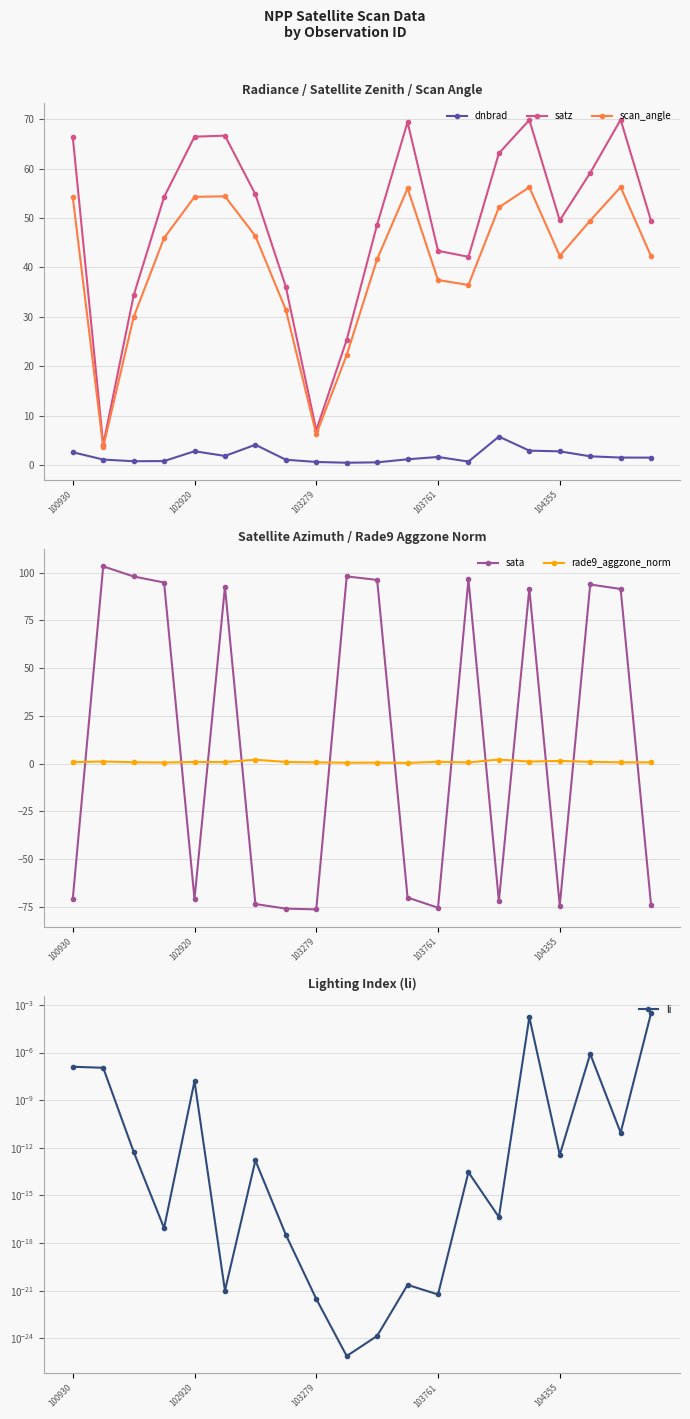

In scan_angle, how many points are lower than both neighbors (excluding endpoints)?

4